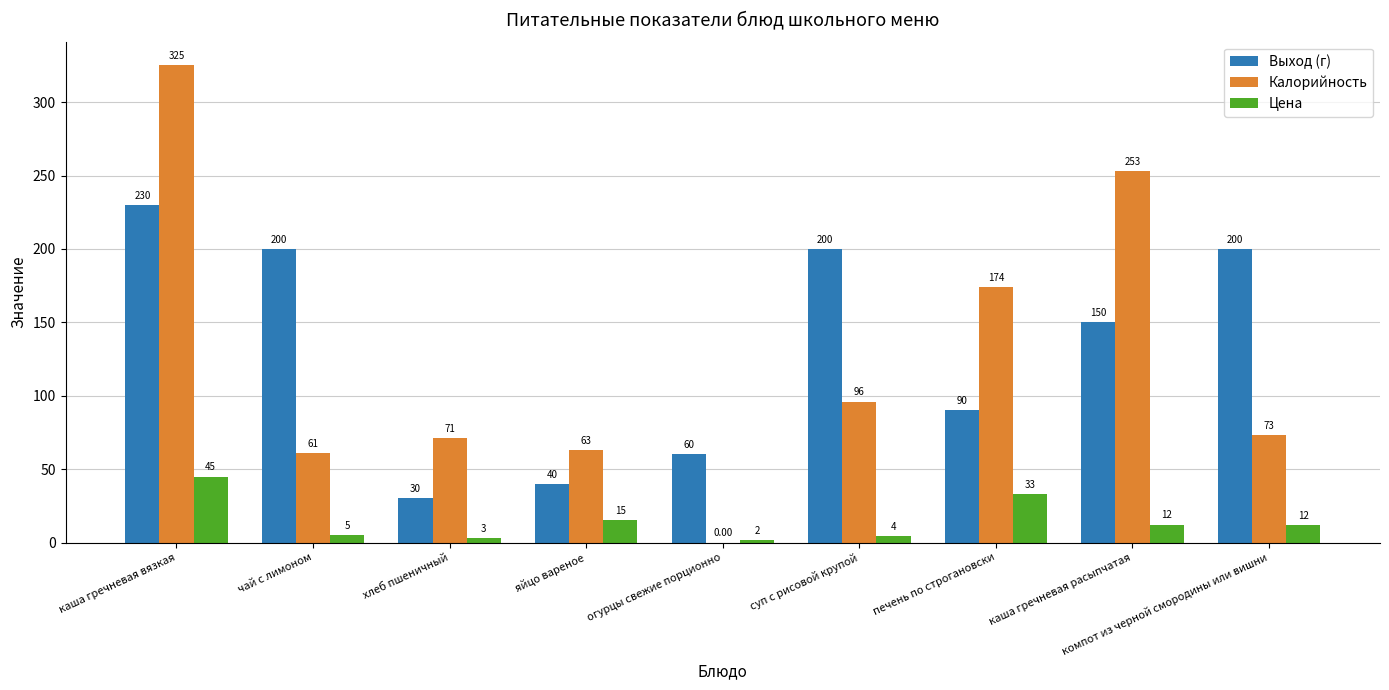

At which label does Цена reach its peak?

каша гречневая вязкая